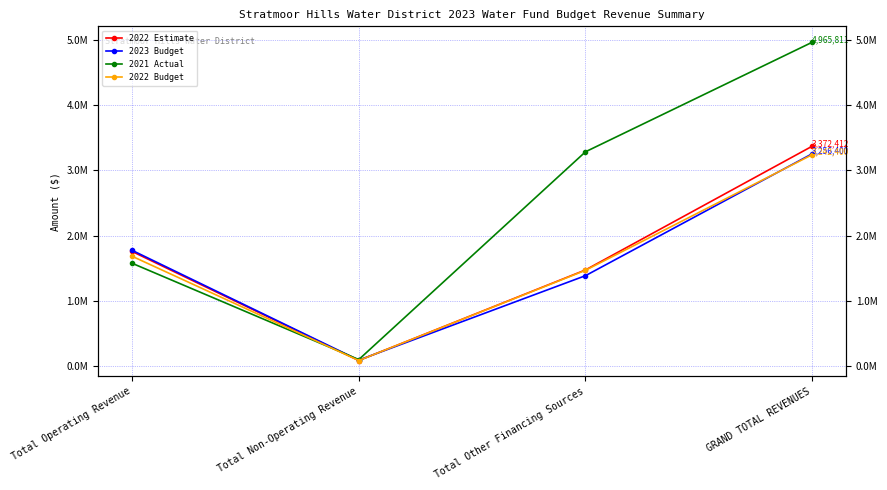

Which series has the largest total across all categories?

2021 Actual